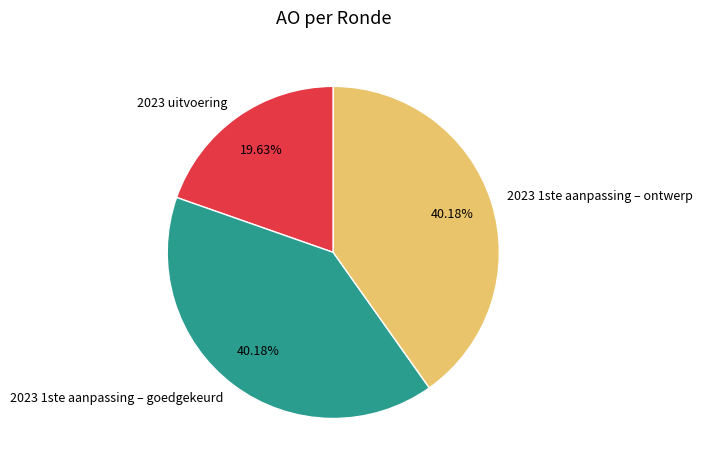

Is the sum of 2023 1ste aanpassing – goedgekeurd and 2023 uitvoering greater than half?

Yes